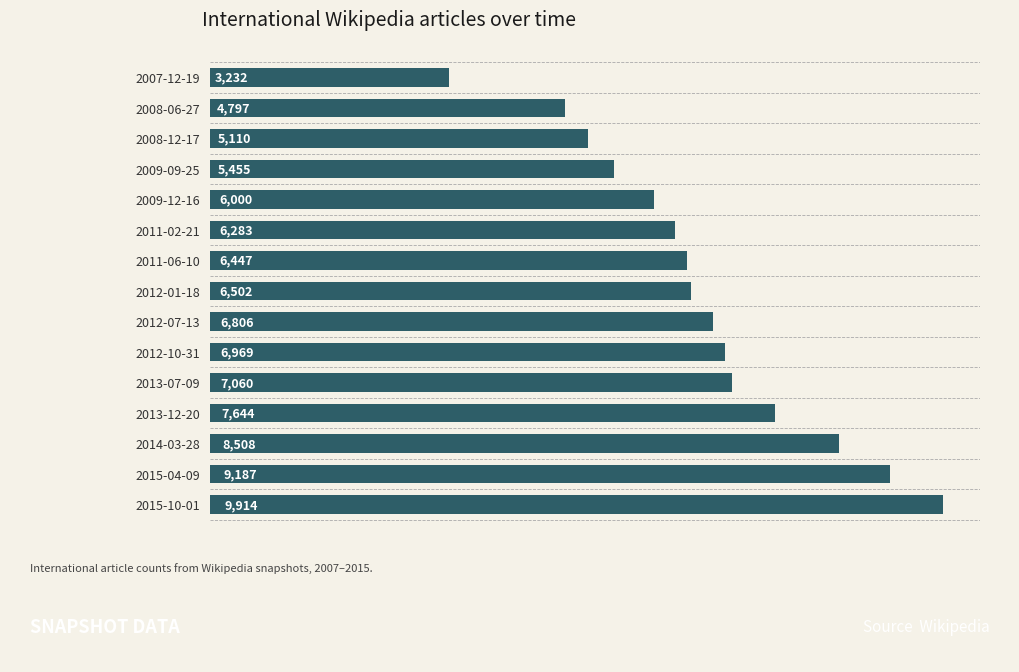

How many bars are there in total?

15